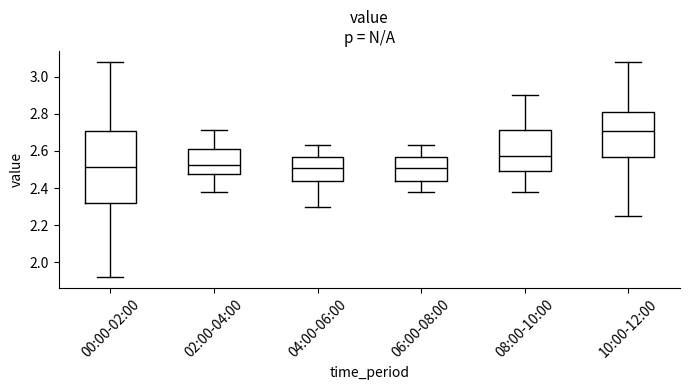

Reading left to right, transcribe this box plot: for each box, give where its median line is, the range the box spans, and where its two whiskers end, as read against the y-axis. The values are not printed on the chart, so give them approximately, as read against the axis.

00:00-02:00: median 2.52, box 2.32 to 2.70, whiskers 1.92 to 3.08
02:00-04:00: median 2.52, box 2.48 to 2.62, whiskers 2.38 to 2.72
04:00-06:00: median 2.52, box 2.44 to 2.58, whiskers 2.30 to 2.64
06:00-08:00: median 2.52, box 2.44 to 2.58, whiskers 2.38 to 2.64
08:00-10:00: median 2.58, box 2.50 to 2.72, whiskers 2.38 to 2.90
10:00-12:00: median 2.70, box 2.56 to 2.80, whiskers 2.26 to 3.08